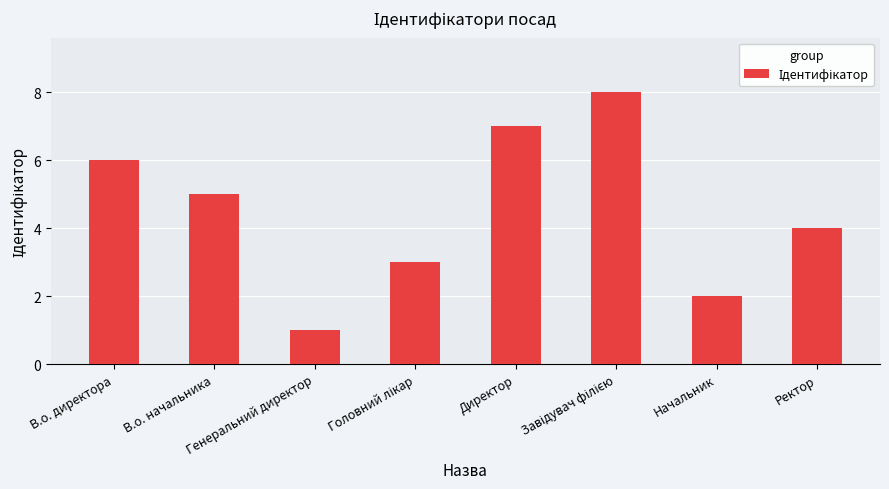

What is the difference between the maximum and minimum values?

7